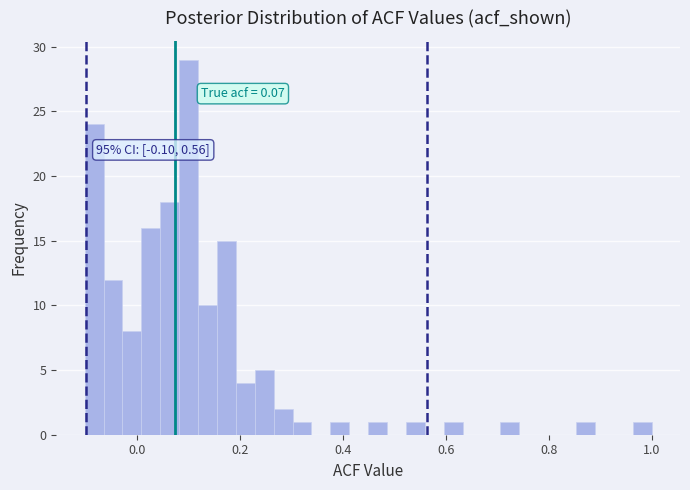

Around what value on the x-axis is the tallest bar? Give the approximate position of its centre, as read against the axis.

0.10